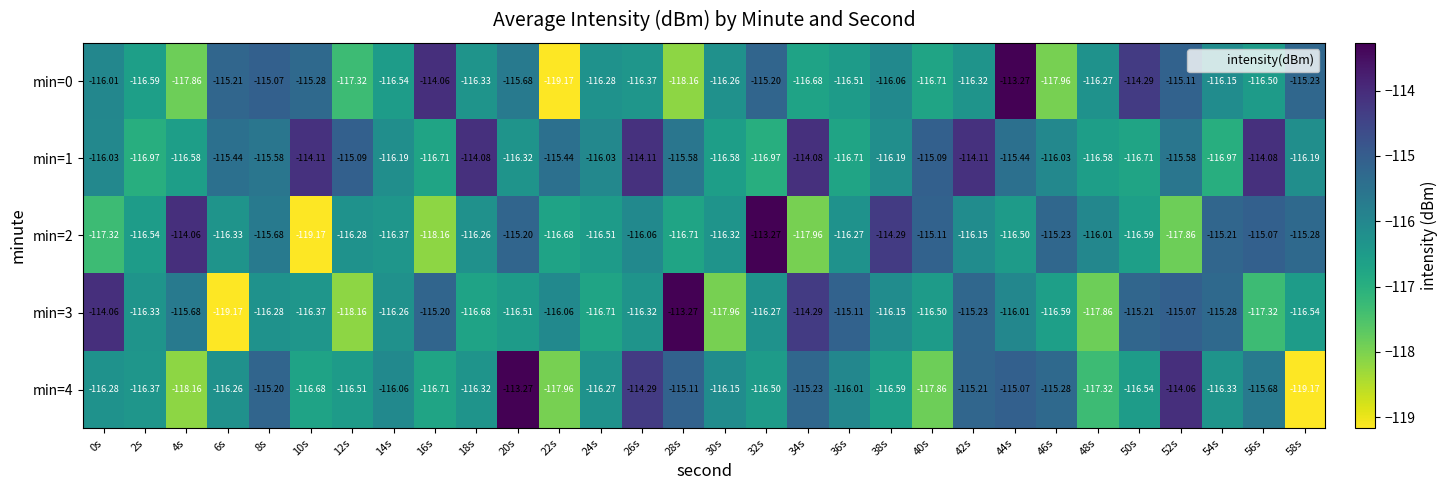

Reading left to right, transcribe all the data shown in this chart.

min=0: 0s=-116.0	2s=-116.6	4s=-117.9	6s=-115.2	8s=-115.1	10s=-115.3	12s=-117.3	14s=-116.5	16s=-114.1	18s=-116.3	20s=-115.7	22s=-119.2	24s=-116.3	26s=-116.4	28s=-118.2	30s=-116.3	32s=-115.2	34s=-116.7	36s=-116.5	38s=-116.1	40s=-116.7	42s=-116.3	44s=-113.3	46s=-118.0	48s=-116.3	50s=-114.3	52s=-115.1	54s=-116.2	56s=-116.5	58s=-115.2
min=1: 0s=-116.0	2s=-117.0	4s=-116.6	6s=-115.4	8s=-115.6	10s=-114.1	12s=-115.1	14s=-116.2	16s=-116.7	18s=-114.1	20s=-116.3	22s=-115.4	24s=-116.0	26s=-114.1	28s=-115.6	30s=-116.6	32s=-117.0	34s=-114.1	36s=-116.7	38s=-116.2	40s=-115.1	42s=-114.1	44s=-115.4	46s=-116.0	48s=-116.6	50s=-116.7	52s=-115.6	54s=-117.0	56s=-114.1	58s=-116.2
min=2: 0s=-117.3	2s=-116.5	4s=-114.1	6s=-116.3	8s=-115.7	10s=-119.2	12s=-116.3	14s=-116.4	16s=-118.2	18s=-116.3	20s=-115.2	22s=-116.7	24s=-116.5	26s=-116.1	28s=-116.7	30s=-116.3	32s=-113.3	34s=-118.0	36s=-116.3	38s=-114.3	40s=-115.1	42s=-116.2	44s=-116.5	46s=-115.2	48s=-116.0	50s=-116.6	52s=-117.9	54s=-115.2	56s=-115.1	58s=-115.3
min=3: 0s=-114.1	2s=-116.3	4s=-115.7	6s=-119.2	8s=-116.3	10s=-116.4	12s=-118.2	14s=-116.3	16s=-115.2	18s=-116.7	20s=-116.5	22s=-116.1	24s=-116.7	26s=-116.3	28s=-113.3	30s=-118.0	32s=-116.3	34s=-114.3	36s=-115.1	38s=-116.2	40s=-116.5	42s=-115.2	44s=-116.0	46s=-116.6	48s=-117.9	50s=-115.2	52s=-115.1	54s=-115.3	56s=-117.3	58s=-116.5
min=4: 0s=-116.3	2s=-116.4	4s=-118.2	6s=-116.3	8s=-115.2	10s=-116.7	12s=-116.5	14s=-116.1	16s=-116.7	18s=-116.3	20s=-113.3	22s=-118.0	24s=-116.3	26s=-114.3	28s=-115.1	30s=-116.2	32s=-116.5	34s=-115.2	36s=-116.0	38s=-116.6	40s=-117.9	42s=-115.2	44s=-115.1	46s=-115.3	48s=-117.3	50s=-116.5	52s=-114.1	54s=-116.3	56s=-115.7	58s=-119.2